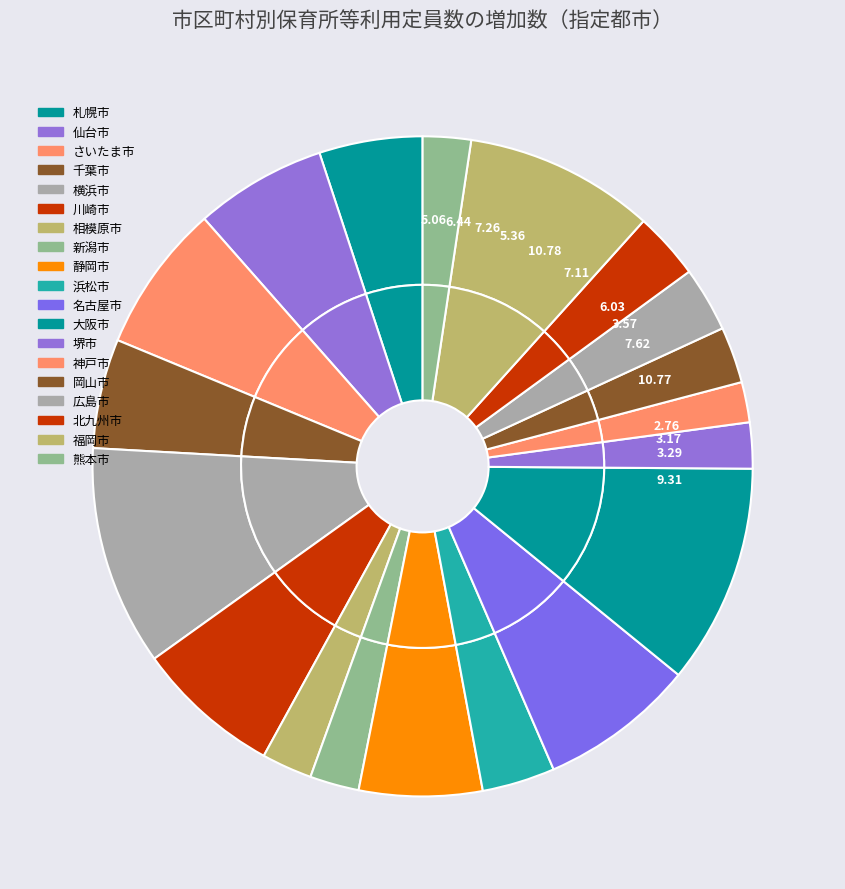

Is it true that 熊本市 is 2% of the pie?

True